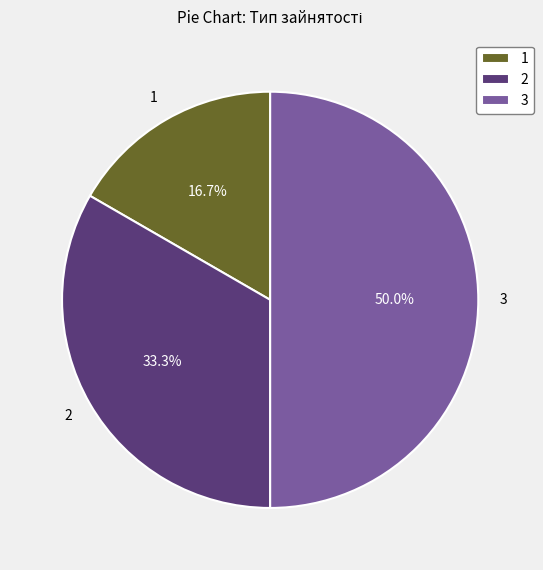

What is the ratio of the value at 1 to the value at 3?

0.3